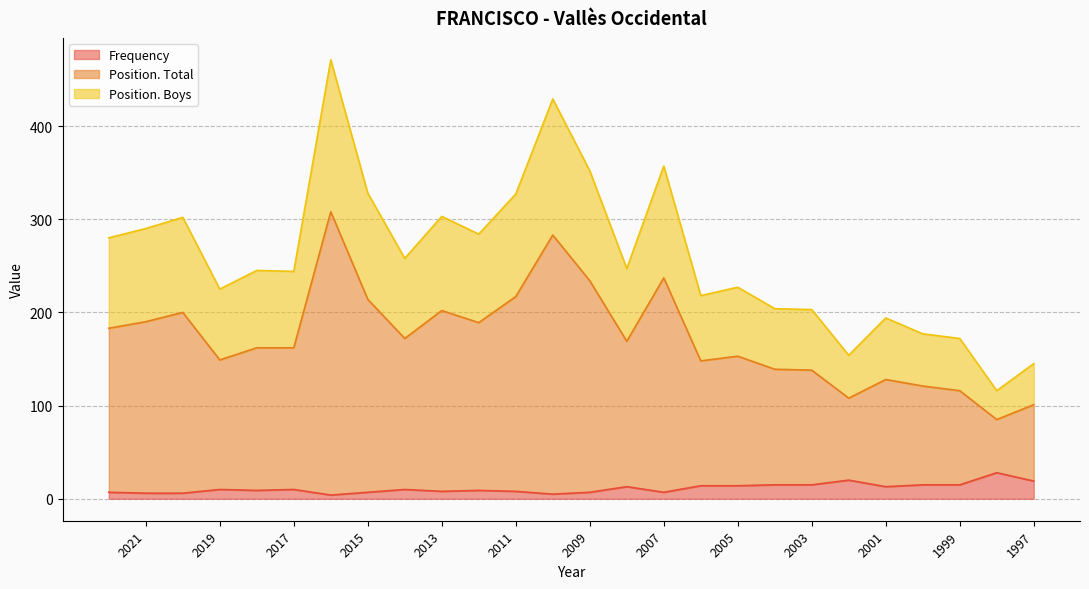

What is the difference between the maximum and second lowest values in the Position. Total series?

222